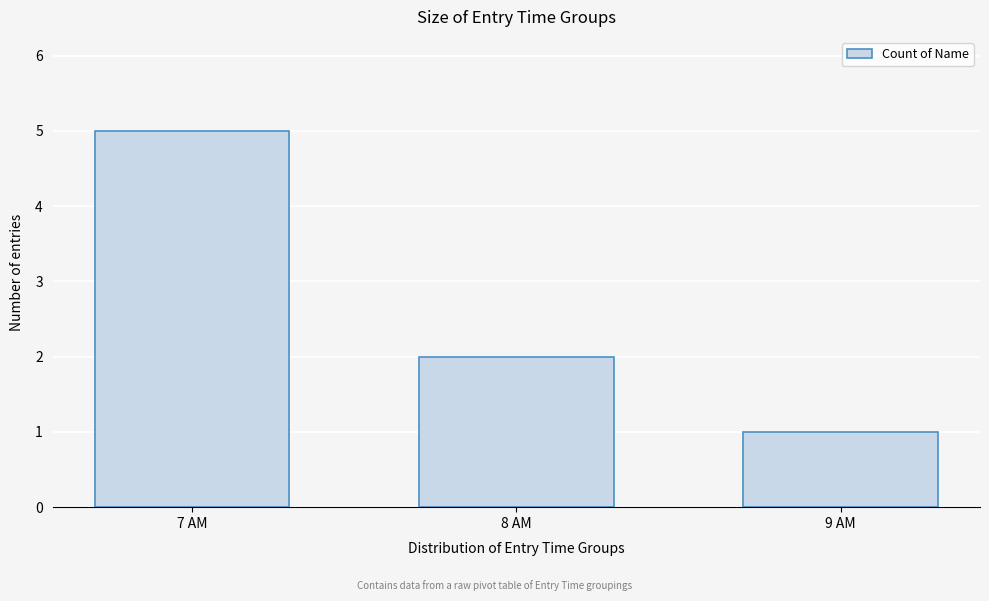

Reading right to left, what are all the values shown in this chart?

9 AM=1	8 AM=2	7 AM=5